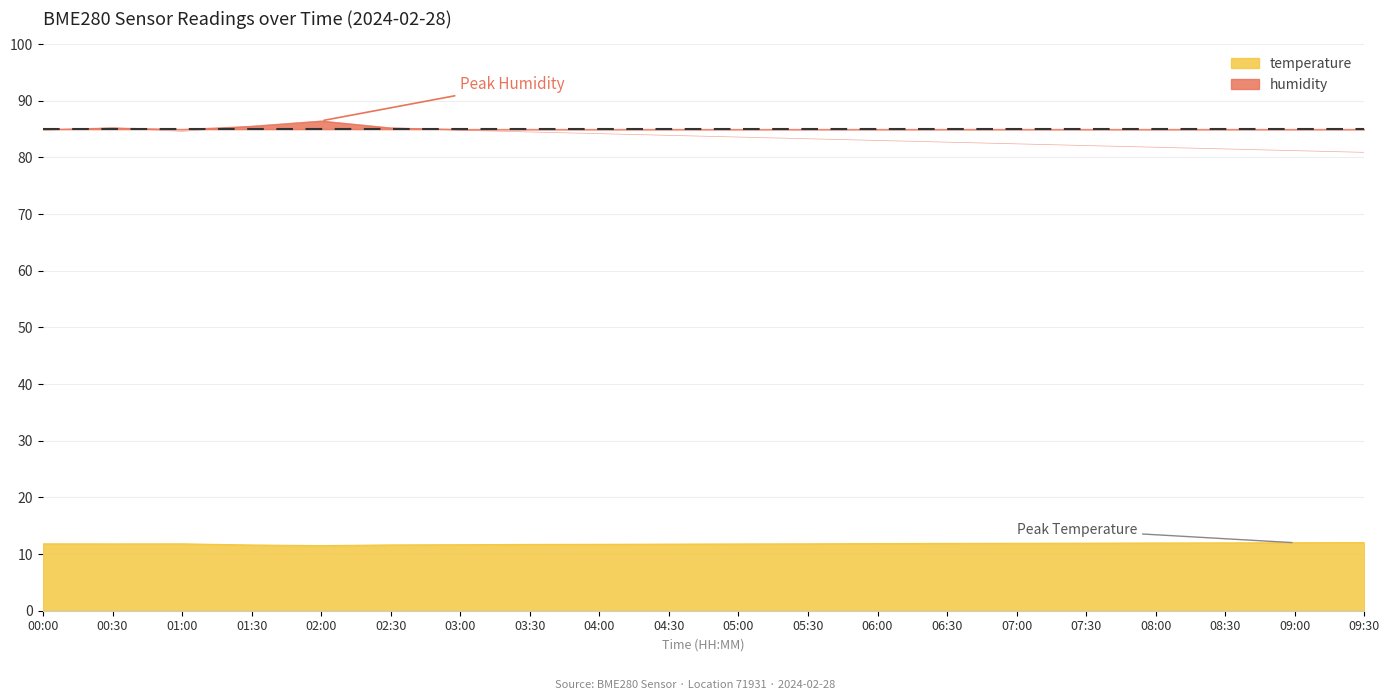

At which category does the chart reach its peak across all series?

02:00